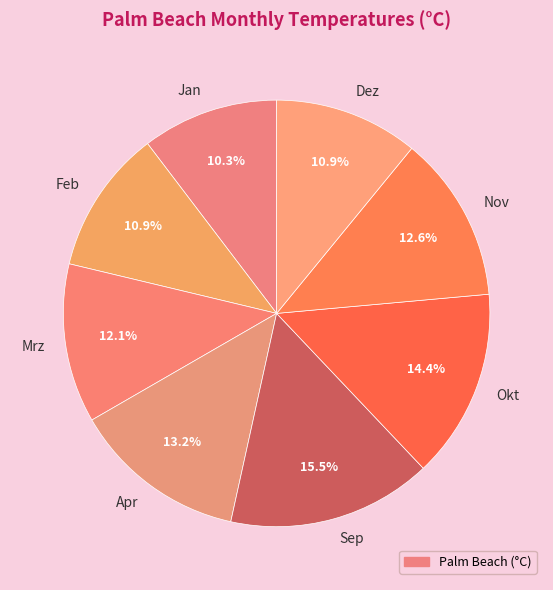

To the nearest percent, what is the average slice percentage?

12%